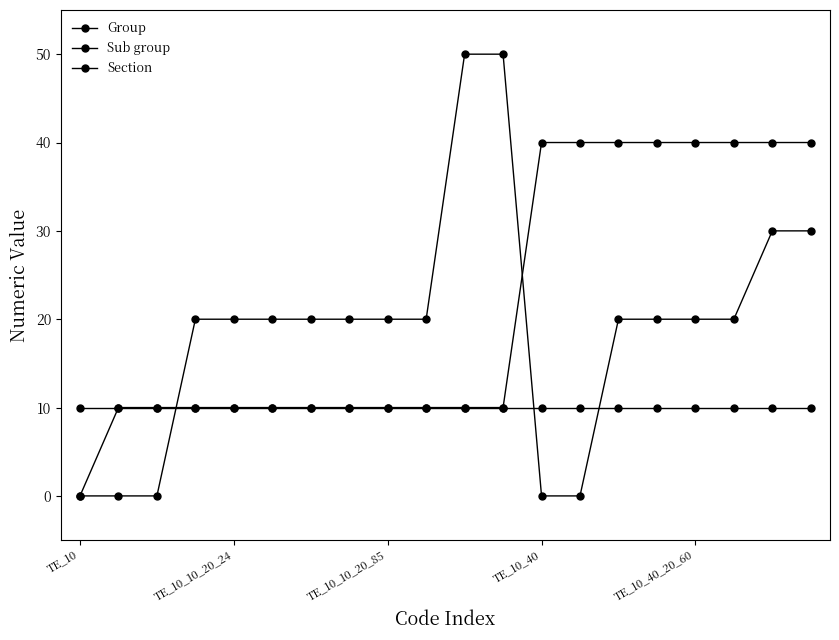

True or false: Group has more than 0 interior local peaks.

False